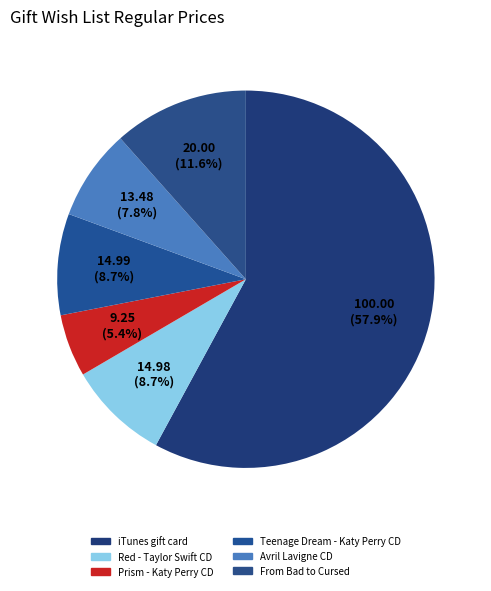

Is Prism - Katy Perry CD the majority of the pie?

No